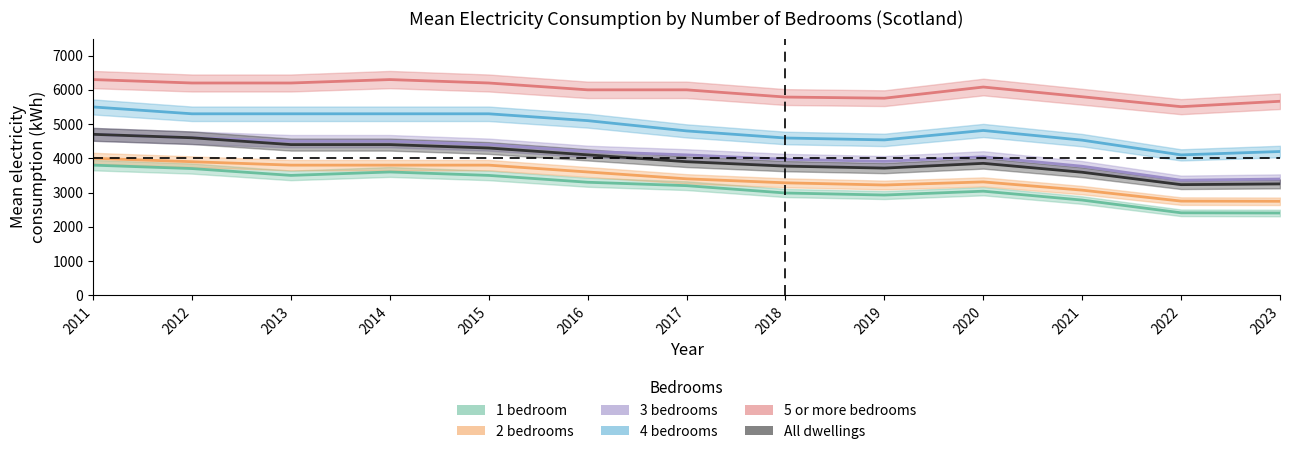

True or false: All dwellings and 5 or more bedrooms intersect in this chart.

False